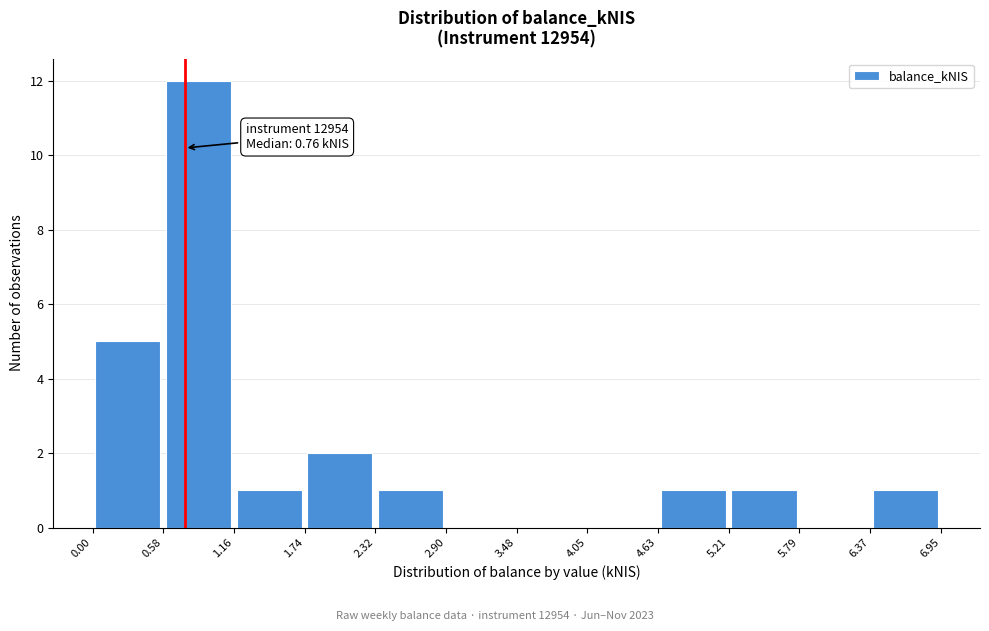

Which range on the x-axis has the tallest bar?

0.58 to 1.16